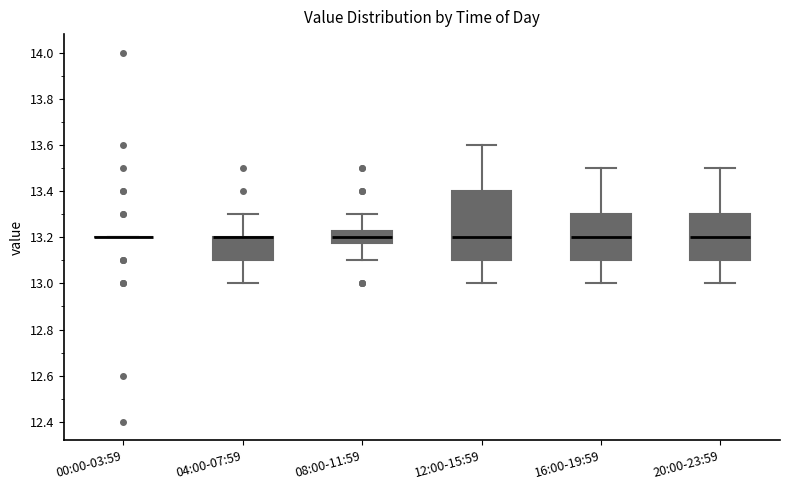

Reading left to right, transcribe this box plot: for each box, give where its median line is, the range the box spans, and where its two whiskers end, as read against the y-axis. The values are not printed on the chart, so give them approximately, as read against the axis.

00:00-03:59: box collapsed to a line at 13.20, whiskers 13.20 to 13.20
04:00-07:59: median 13.20 (drawn on the box's upper edge), box 13.10 to 13.20, whiskers 13.00 to 13.30
08:00-11:59: median 13.20, box 13.18 to 13.22, whiskers 13.10 to 13.30
12:00-15:59: median 13.20, box 13.10 to 13.40, whiskers 13.00 to 13.60
16:00-19:59: median 13.20, box 13.10 to 13.30, whiskers 13.00 to 13.50
20:00-23:59: median 13.20, box 13.10 to 13.30, whiskers 13.00 to 13.50